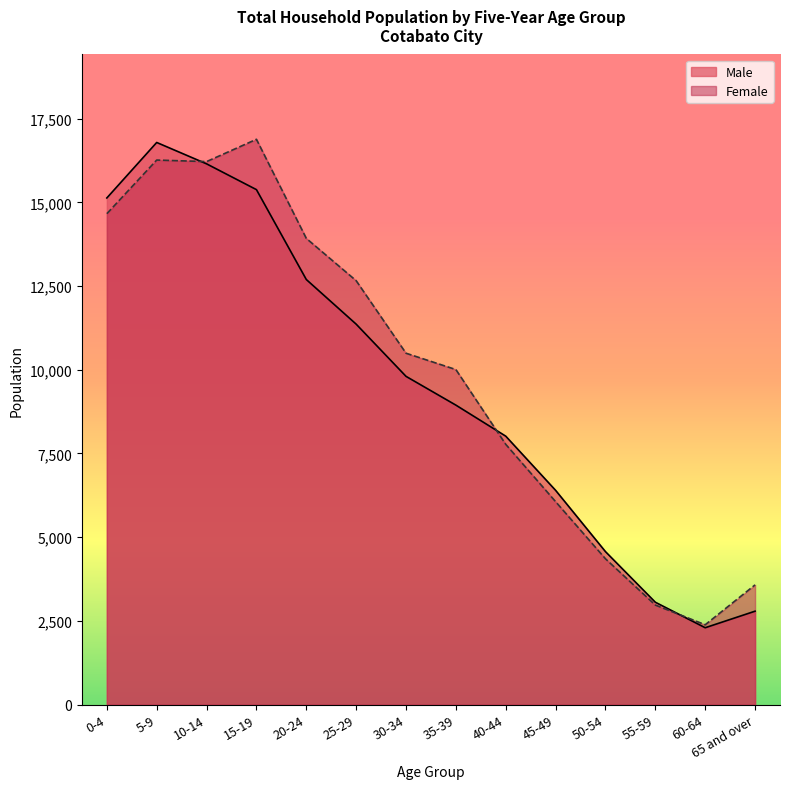

In Male, how many points are lower than both neighbors (excluding endpoints)?

1